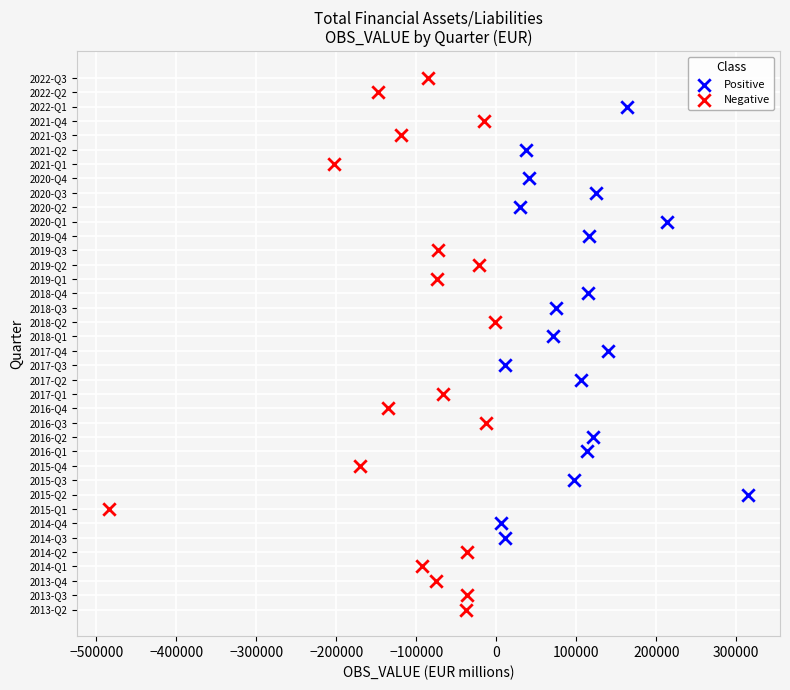

What are all the series names shown in the legend?

Positive, Negative